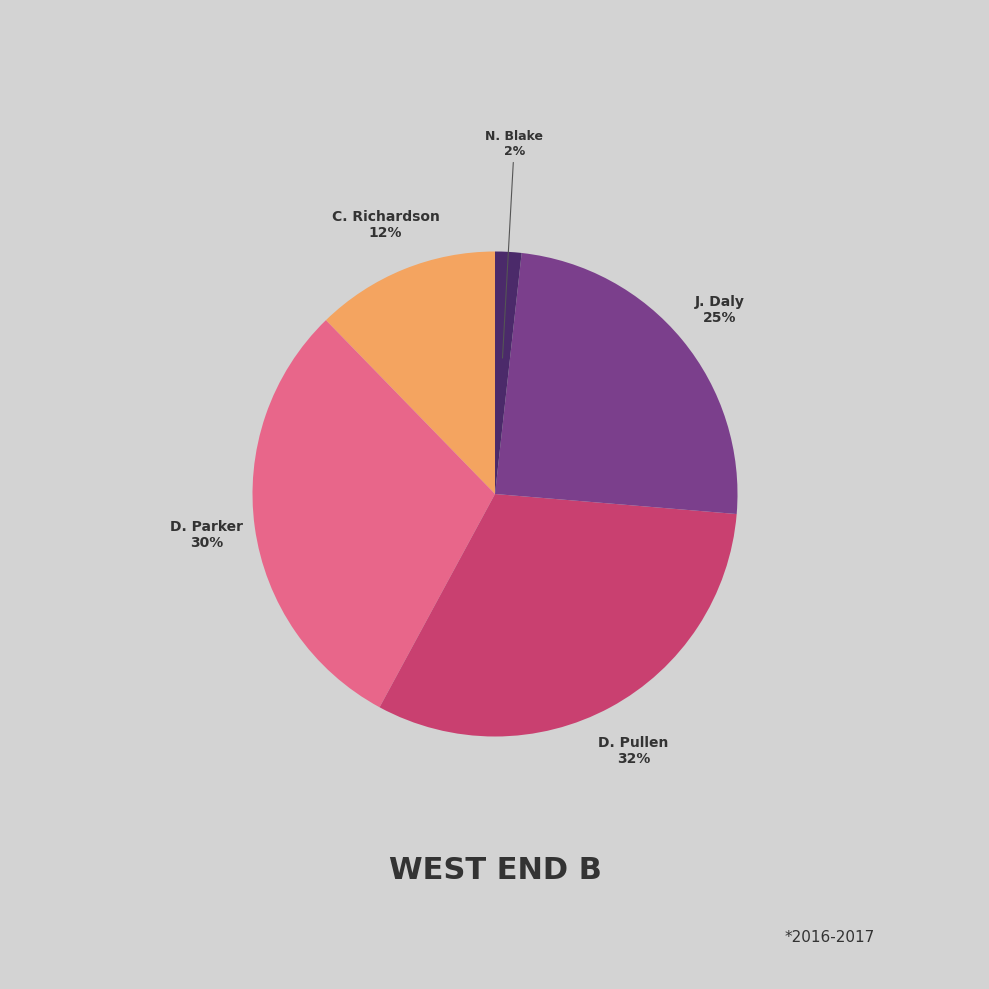

To the nearest percent, what is the difference between the largest and smallest slice percentages?

30%